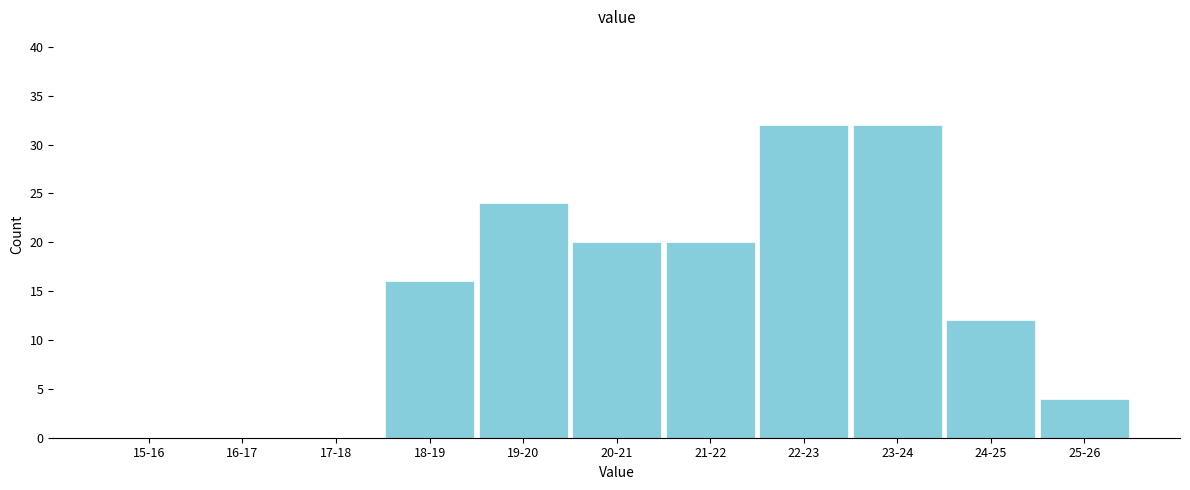

Reading right to left, what are all the values shown in this chart?

25-26=4	24-25=12	23-24=32	22-23=32	21-22=20	20-21=20	19-20=24	18-19=16	17-18=0	16-17=0	15-16=0